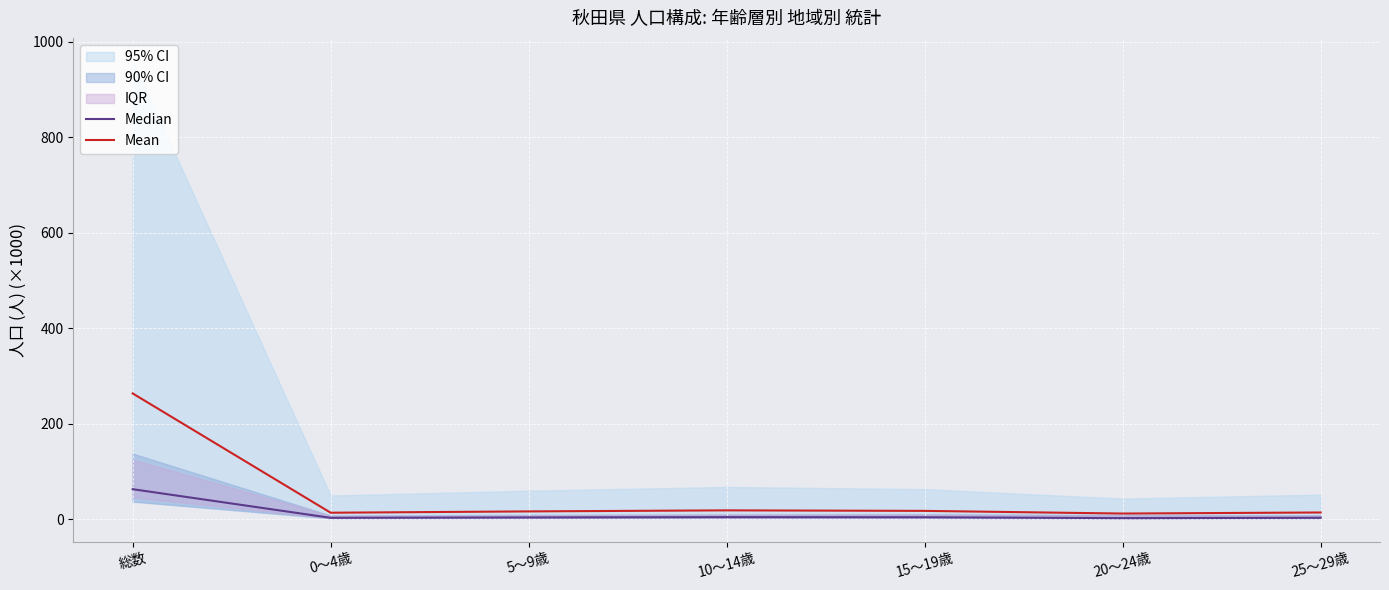

True or false: Mean and Median cross at least once.

False